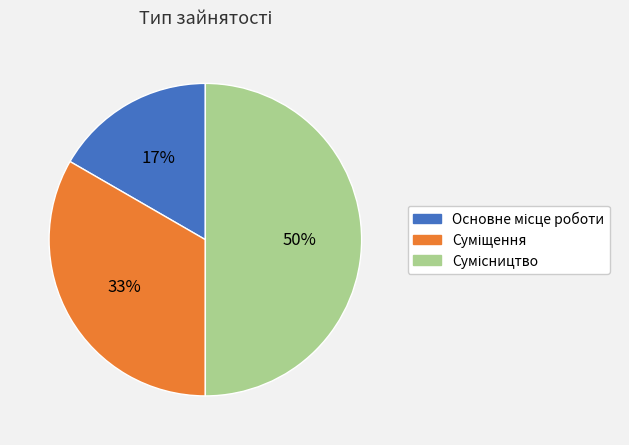

How many segments does this pie chart have?

3